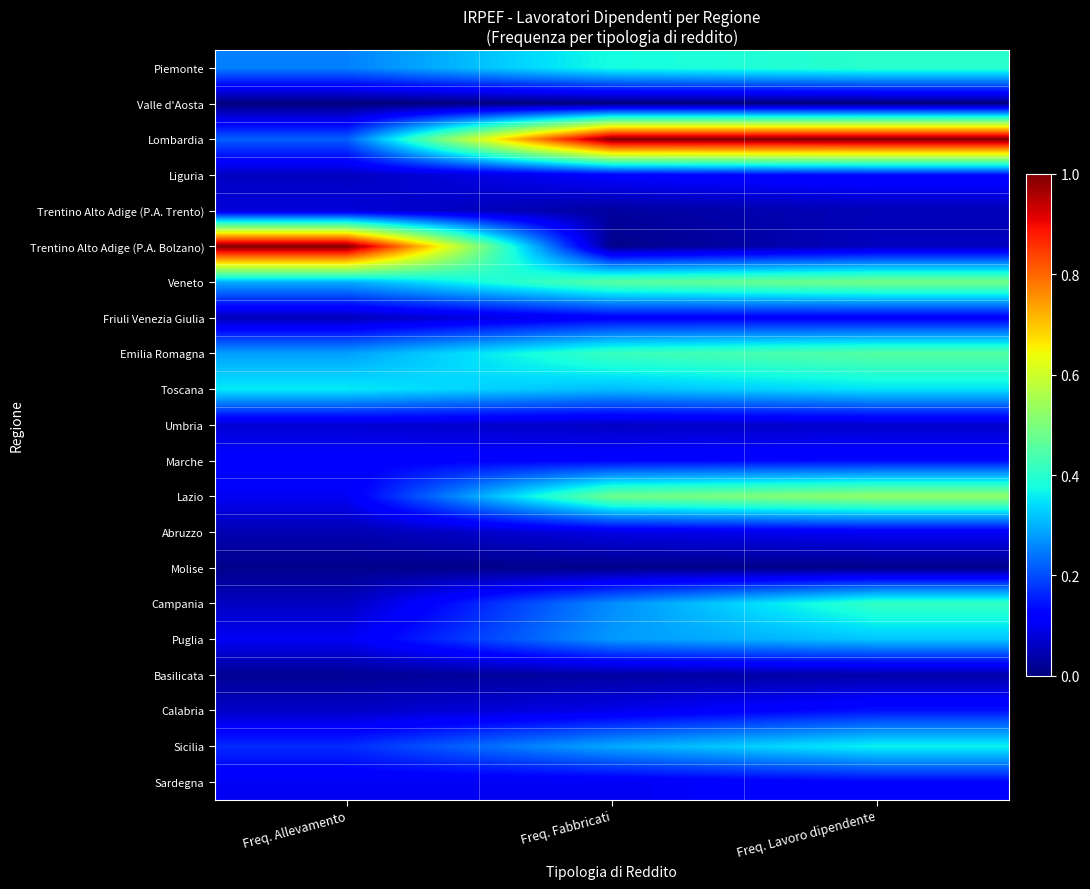

List the series in order of their peak value, highest first.

Lombardia, Trentino Alto Adige (P.A. Bolzano), Lazio, Veneto, Emilia Romagna, Campania, Piemonte, Sicilia, Toscana, Puglia, Calabria, Marche, Liguria, Sardegna, Friuli Venezia Giulia, Abruzzo, Trentino Alto Adige (P.A. Trento), Umbria, Basilicata, Molise, Valle d'Aosta